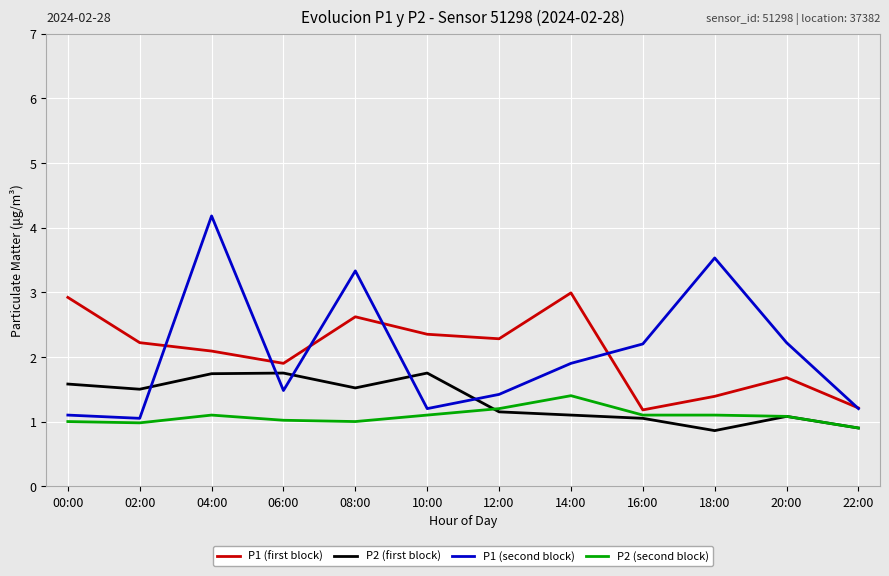

What is the highest value of the P2 (second block) series?

1.4